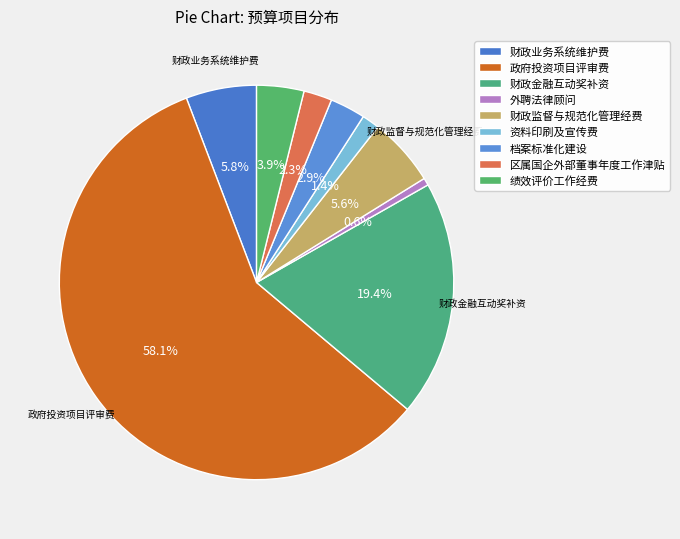

To the nearest percent, what is the combined percentage of 财政金融互动奖补资 and 资料印刷及宣传费?

21%